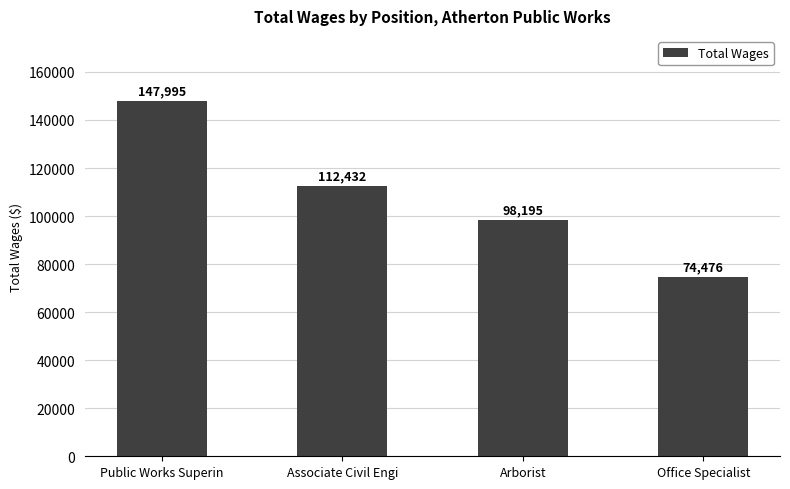

Which has a higher value, Public Works Superin or Arborist?

Public Works Superin